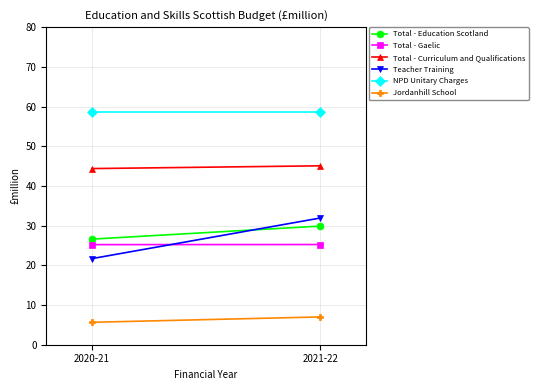

Rank the categories by Total - Gaelic value from highest to lowest.

2021-22, 2020-21